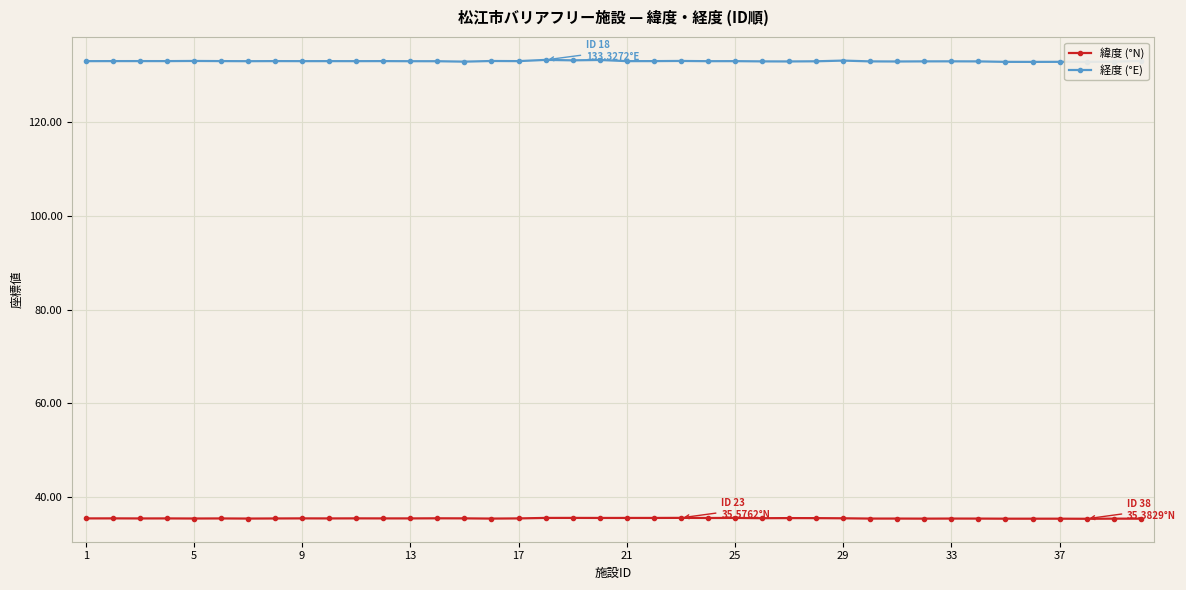

How many values in the 経度 (°E) series exceed 133?

32